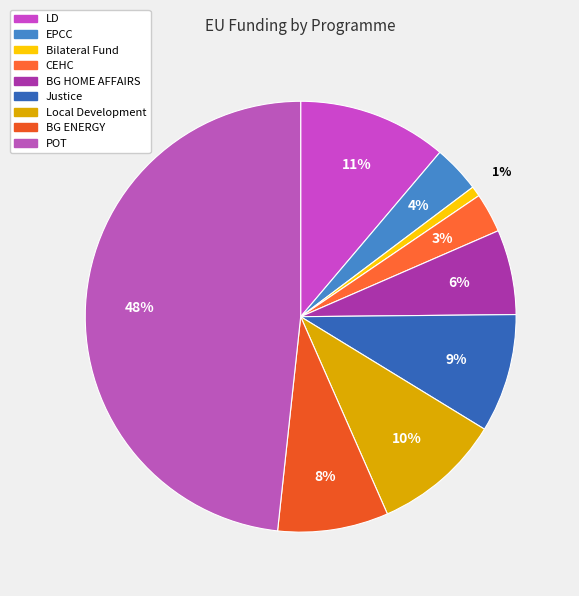

What is the change in value from LD to EPCC?

-25745051.6